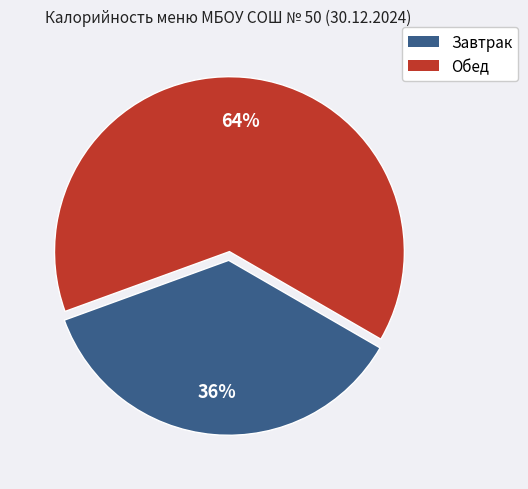

Is there a majority slice in this chart?

Yes